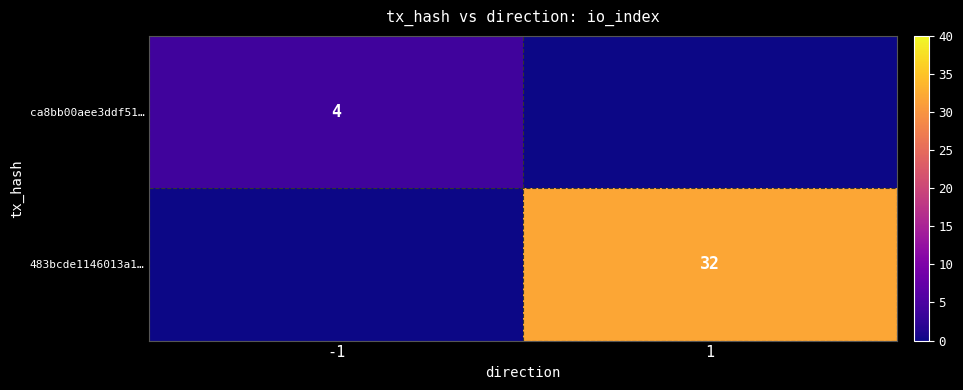

Is the value of ca8bb00aee3ddf51… at -1 greater than the value of 483bcde1146013a1… at 1?

No